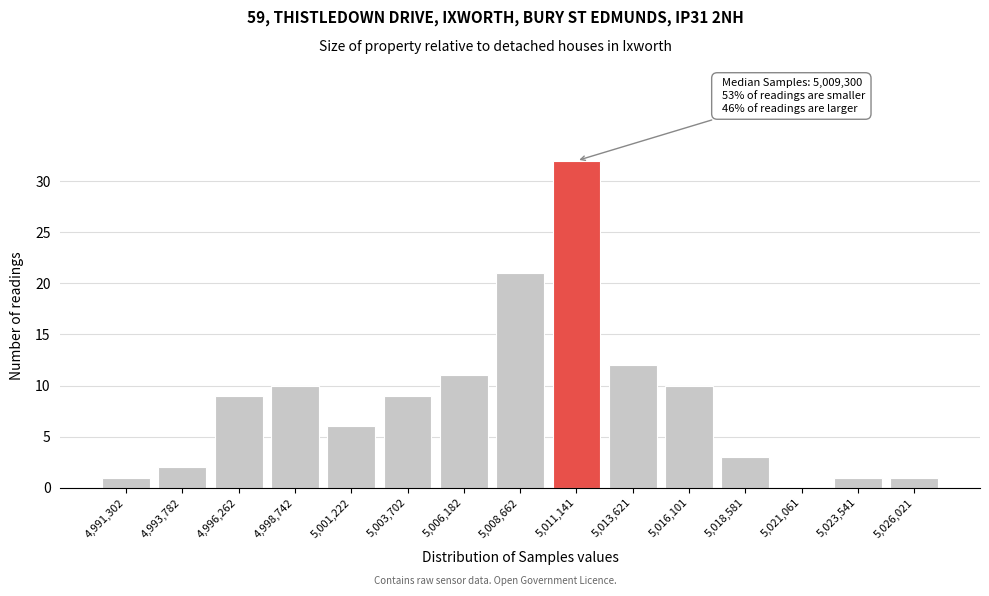

Reading left to right, list all the values displayed in this chart.

4,991,302=1	4,993,782=2	4,996,262=9	4,998,742=10	5,001,222=6	5,003,702=9	5,006,182=11	5,008,662=21	5,011,141=32	5,013,621=12	5,016,101=10	5,018,581=3	5,021,061=0	5,023,541=1	5,026,021=1